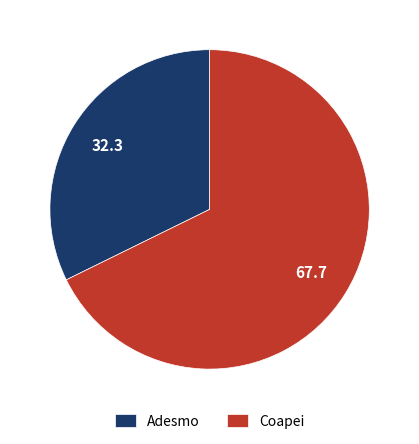

Is there any slice that represents more than half of the pie?

Yes